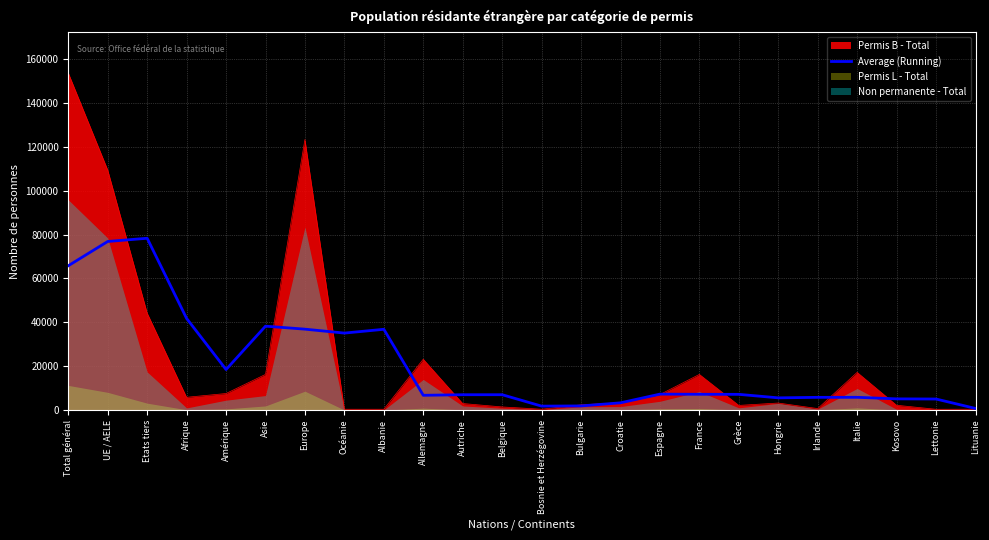

What is the value of the 5th point from the left?

18479.5